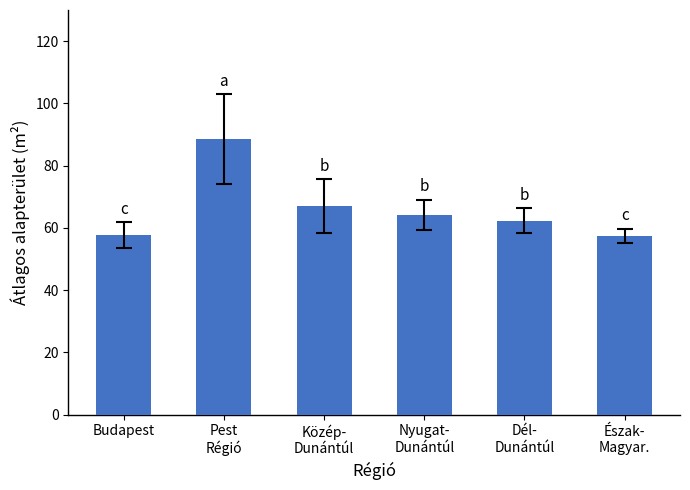

True or false: the data shows 130.0 at Pest
Régió.

False